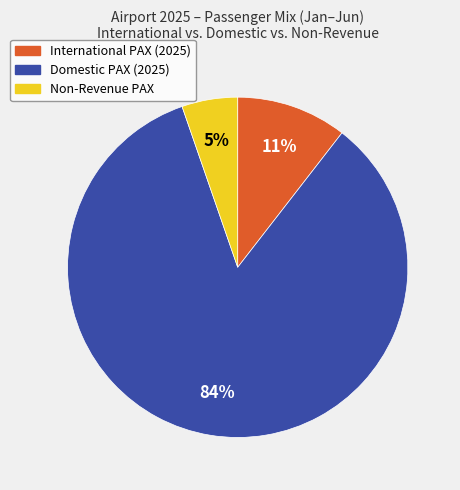

Combined, do Non-Revenue PAX and International PAX (2025) account for over 50%?

No